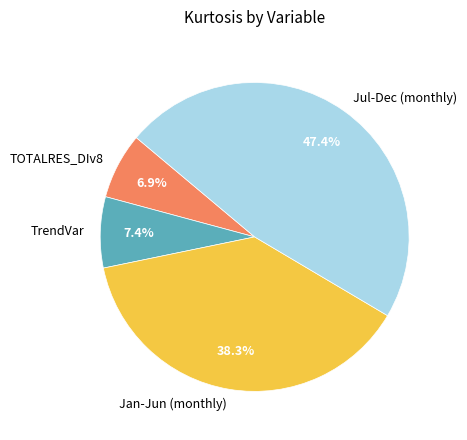

How many slices are in this pie chart?

4